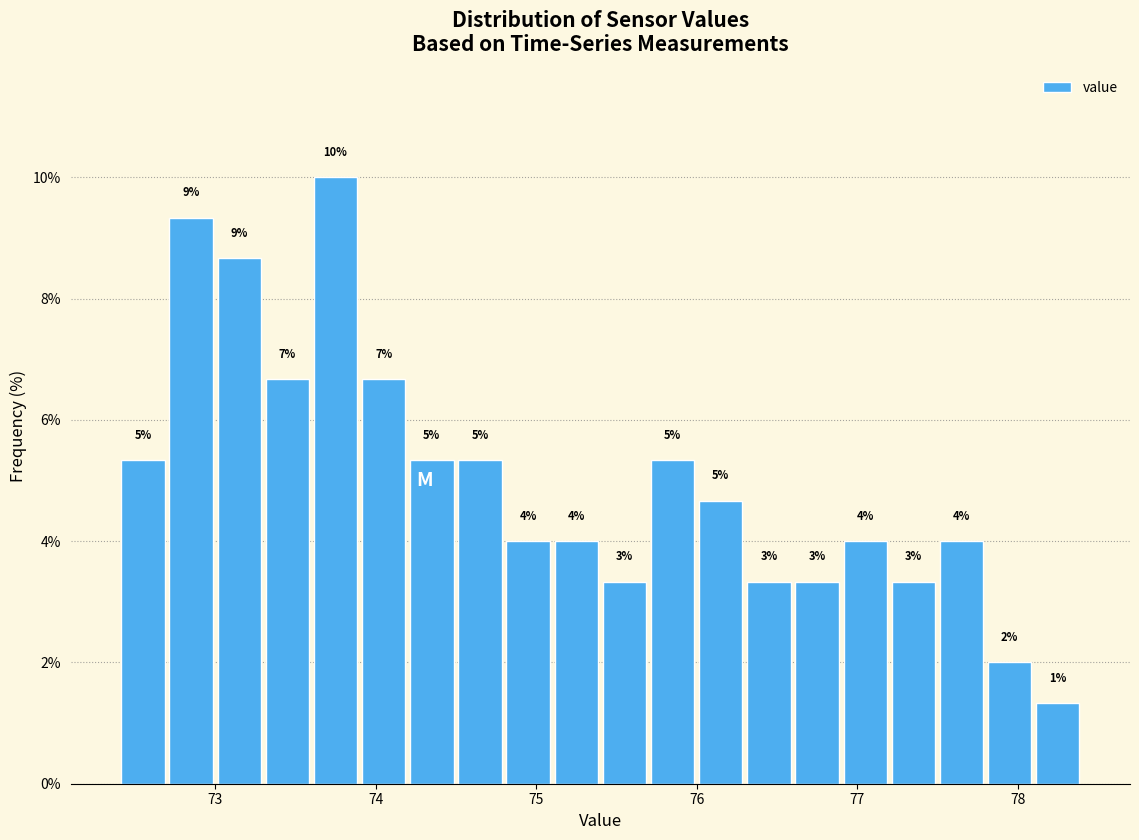

Around what value on the x-axis is the tallest bar? Give the approximate position of its centre, as read against the axis.

73.8